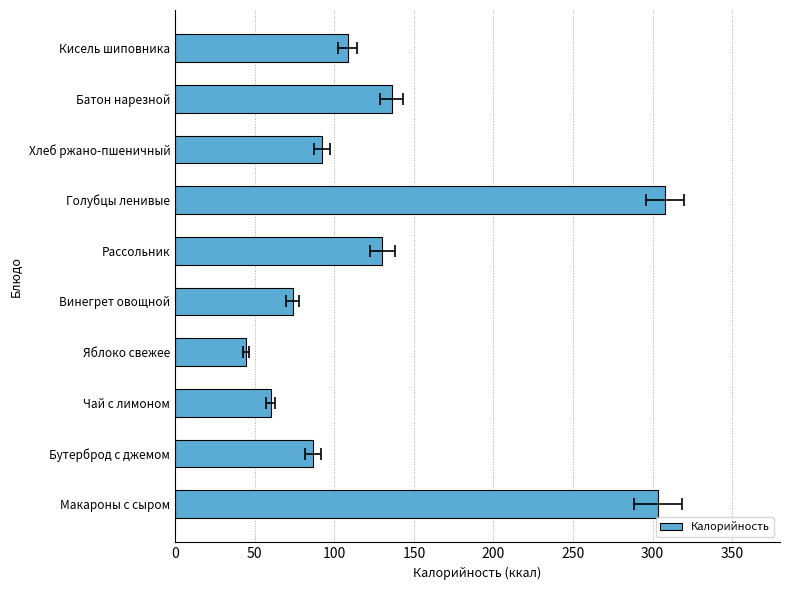

True or false: the data shows 43.7 at Батон нарезной.

False